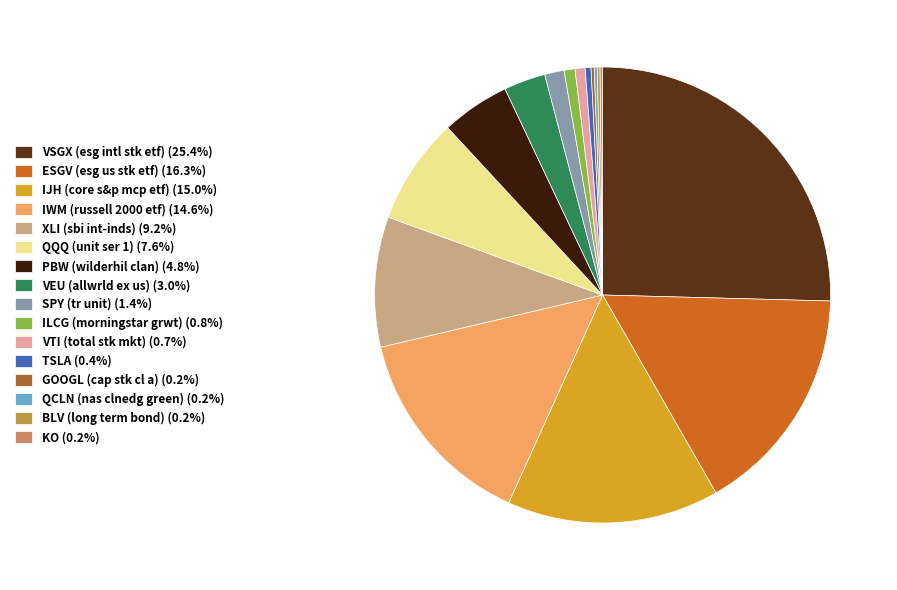

Do ESGV (esg us stk etf) (16.3%) and QQQ (unit ser 1) (7.6%) together represent more than half of the pie?

No